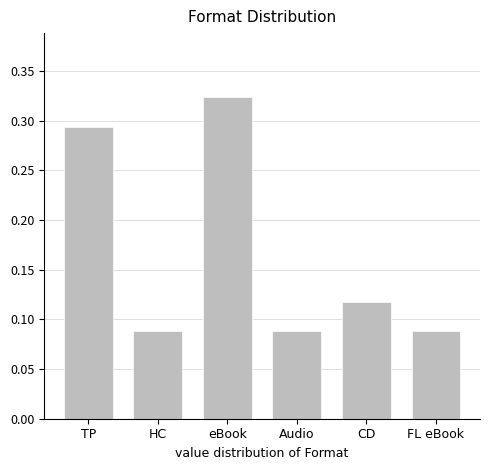

Is it true that the value at TP is 0.5?

False